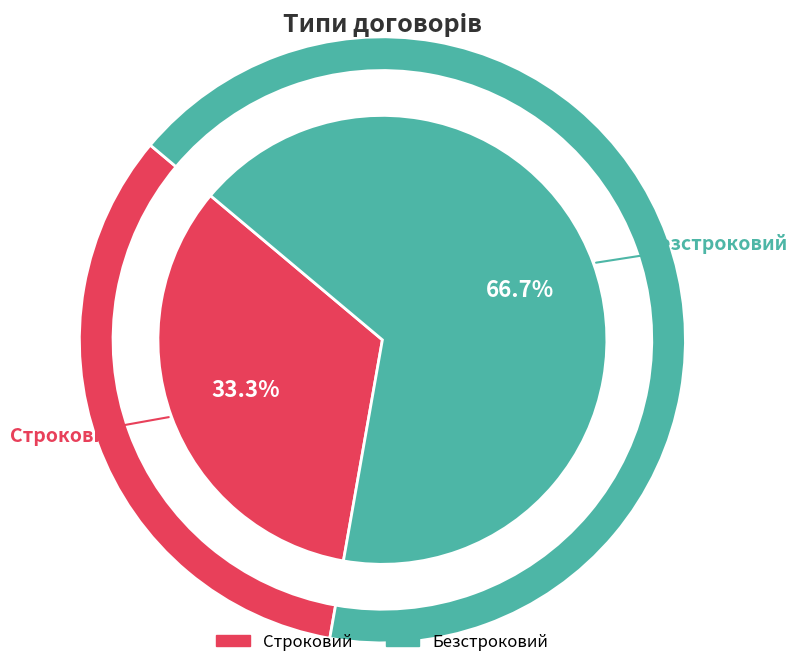

Which category has the smallest portion of the pie?

Строковий